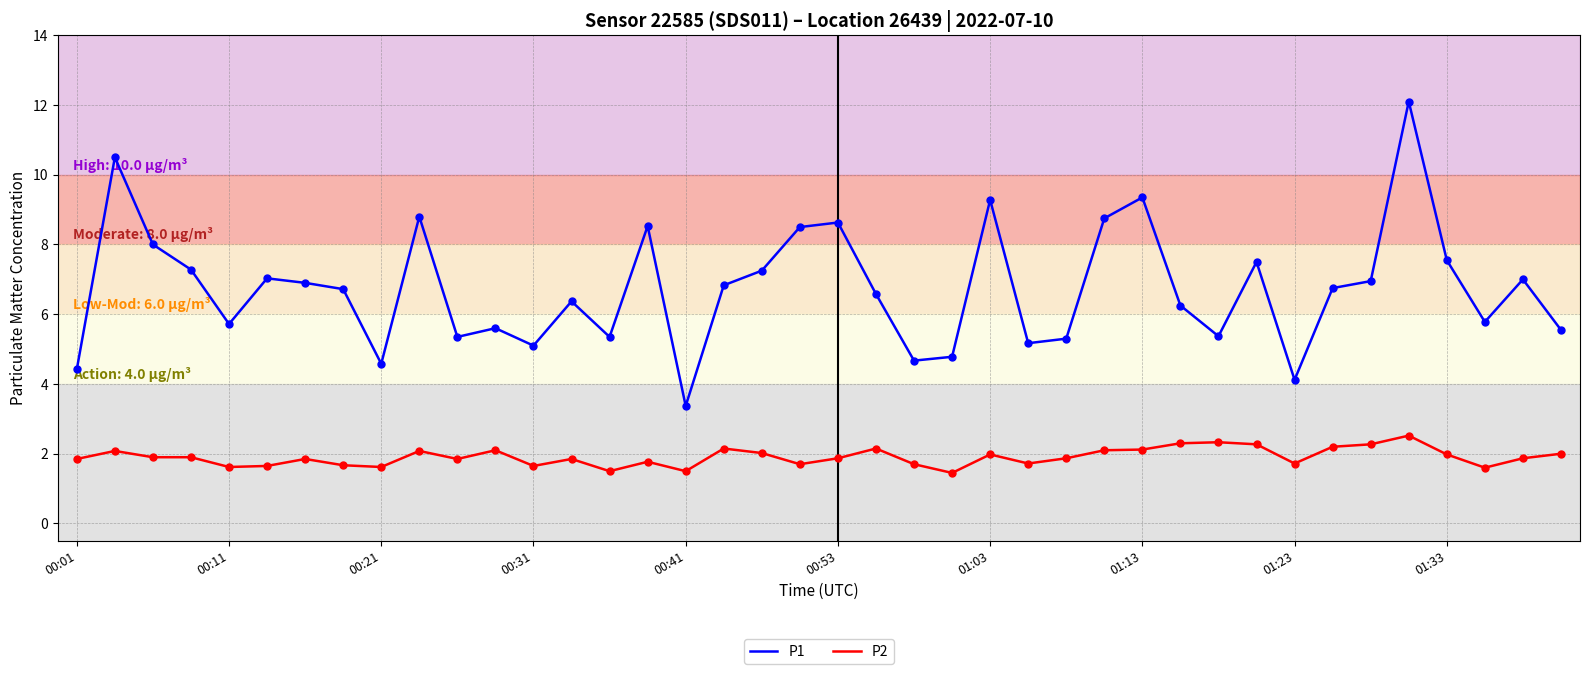

What are all the series names shown in the legend?

P1, P2